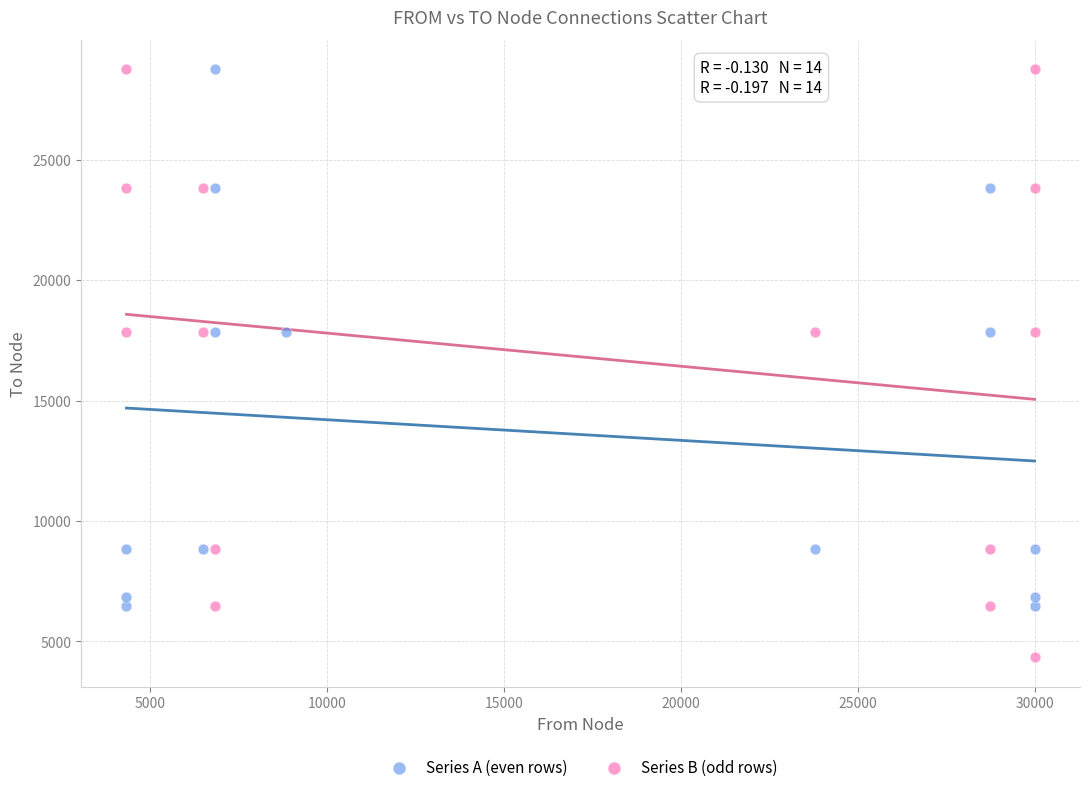

Which series contains the lowest Y value?

Series B (odd rows)